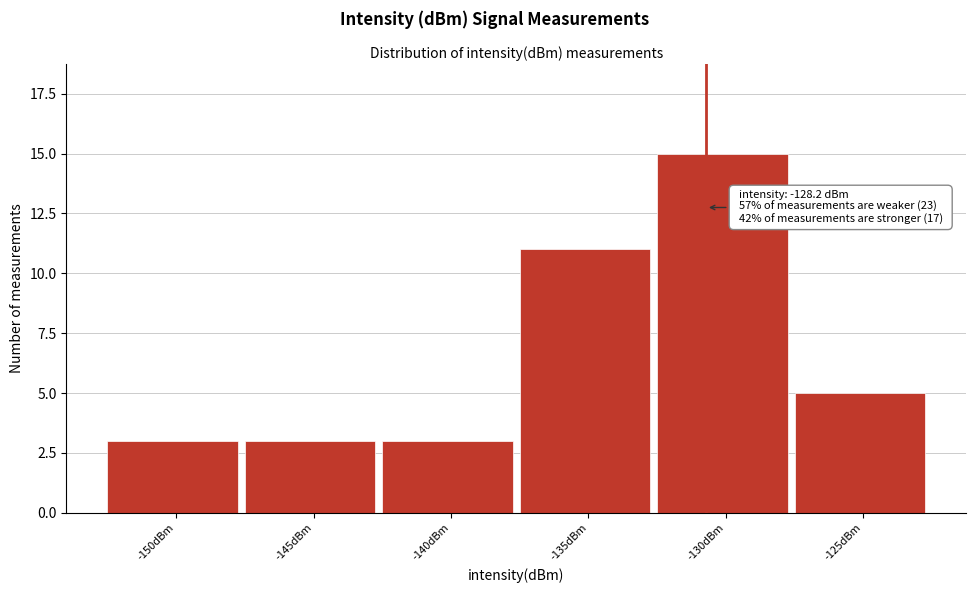

Reading left to right, what are all the values shown in this chart?

3	3	3	11	15	5